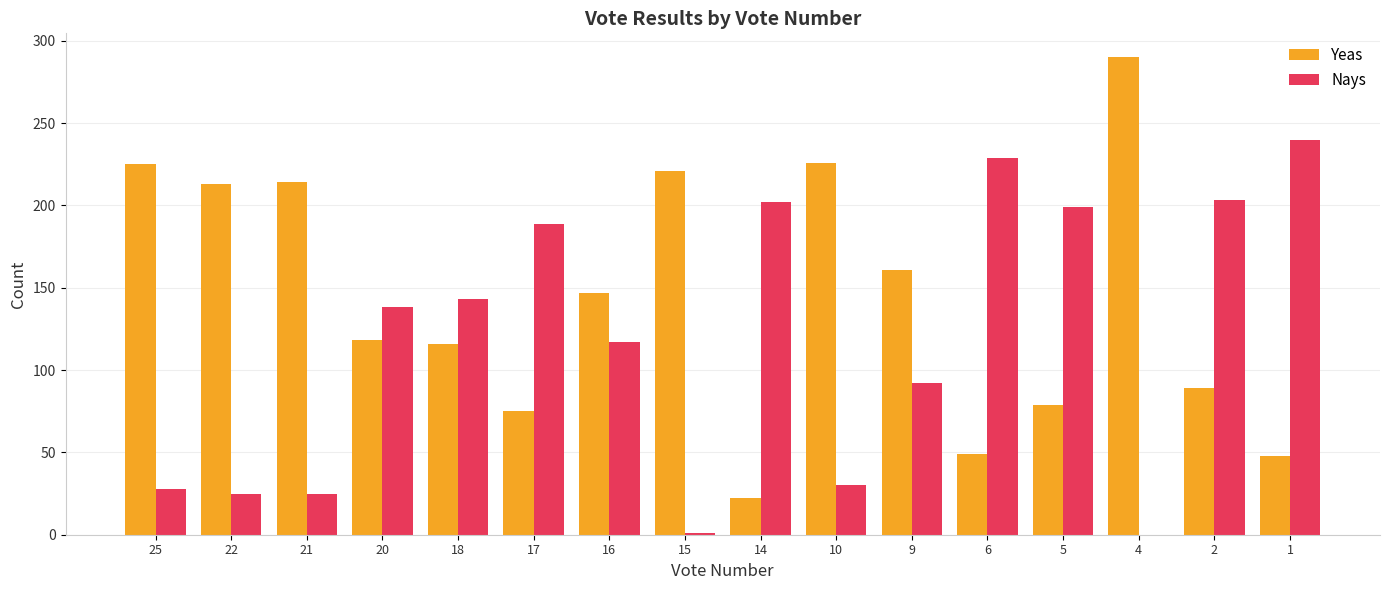

Is the value of Nays at 22 greater than the value of Yeas at 9?

No